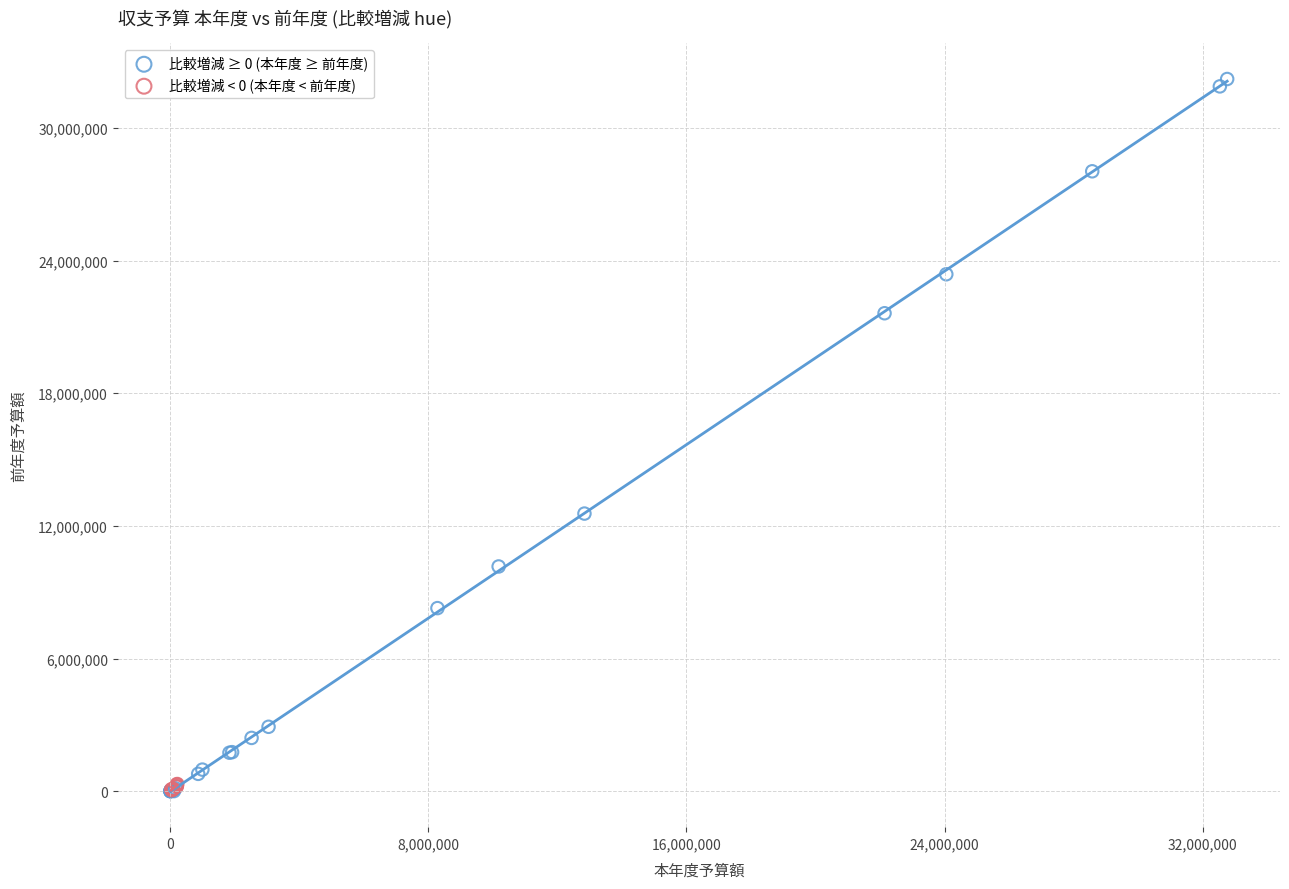

Which series reaches the maximum Y coordinate?

比較増減 ≥ 0 (本年度 ≥ 前年度)